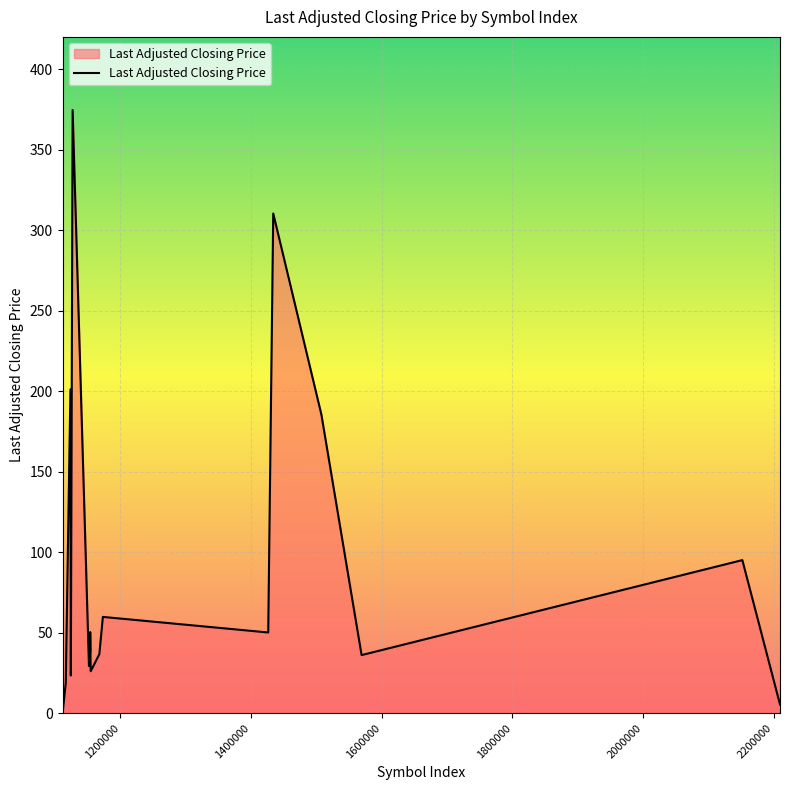

What is the difference between the maximum and minimum values?

374.6